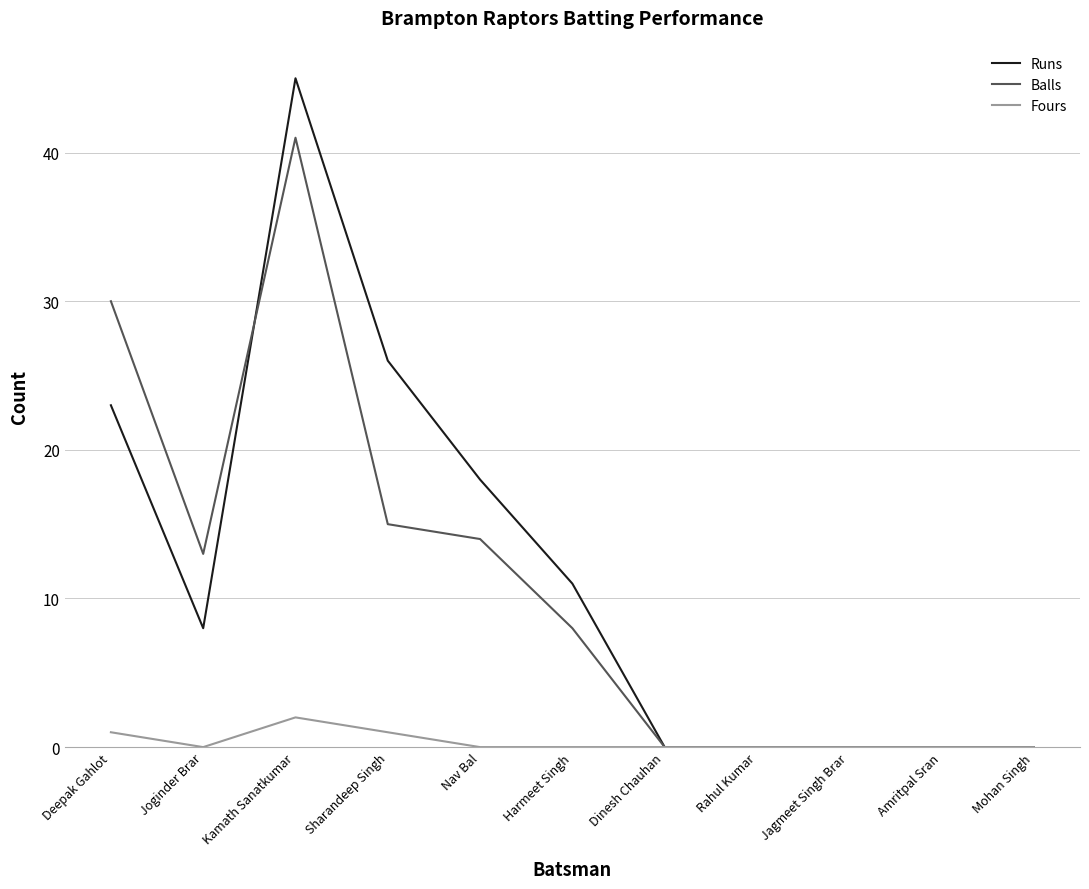

The value of Fours at Harmeet Singh is 0. True or false?

True